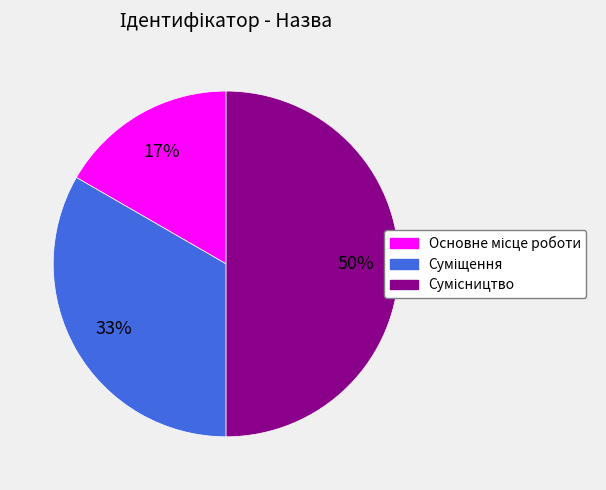

To the nearest percent, what is the average slice percentage?

33%